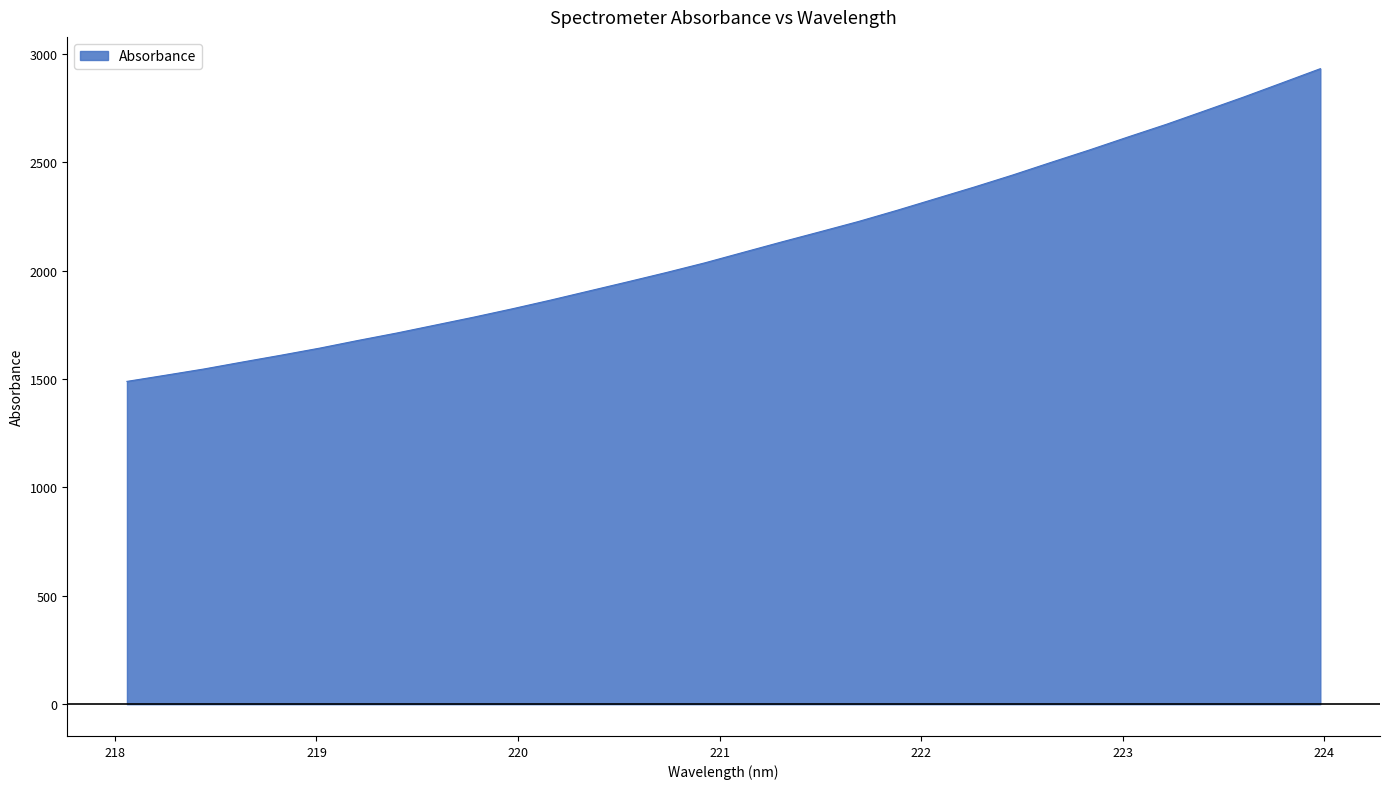

What is the maximum value shown in the chart?

2932.4